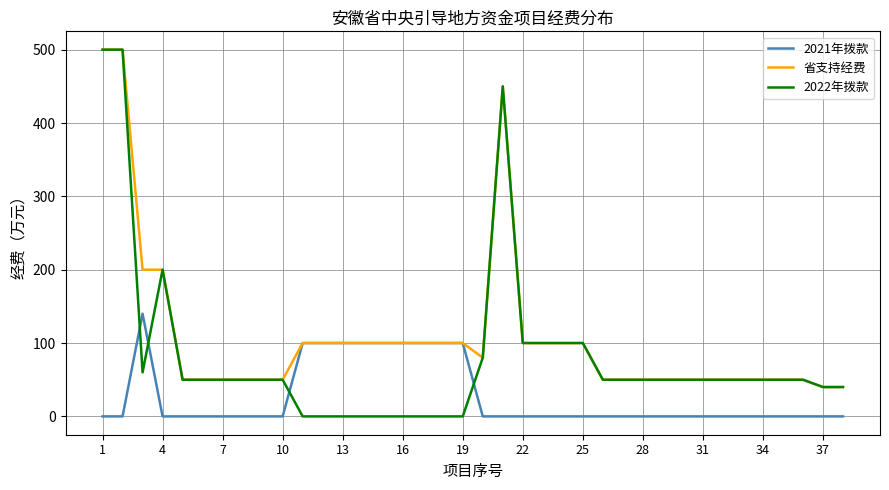

List the series in order of their overall mean, lowest first.

2021年拨款, 2022年拨款, 省支持经费